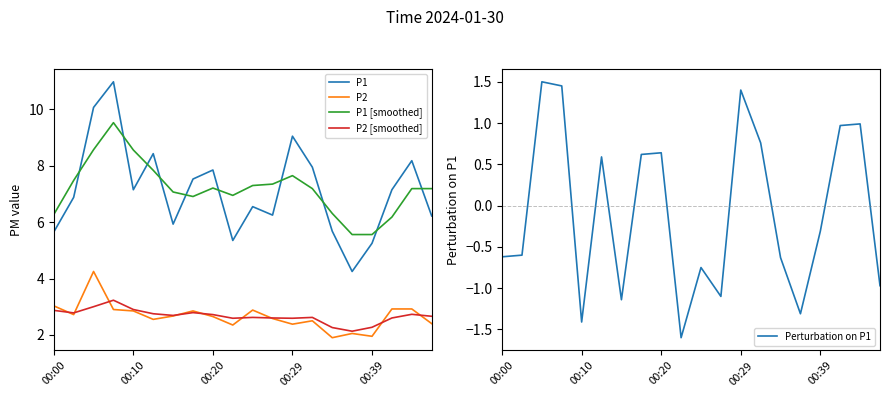

What is the average value of the P1 series?

7.1